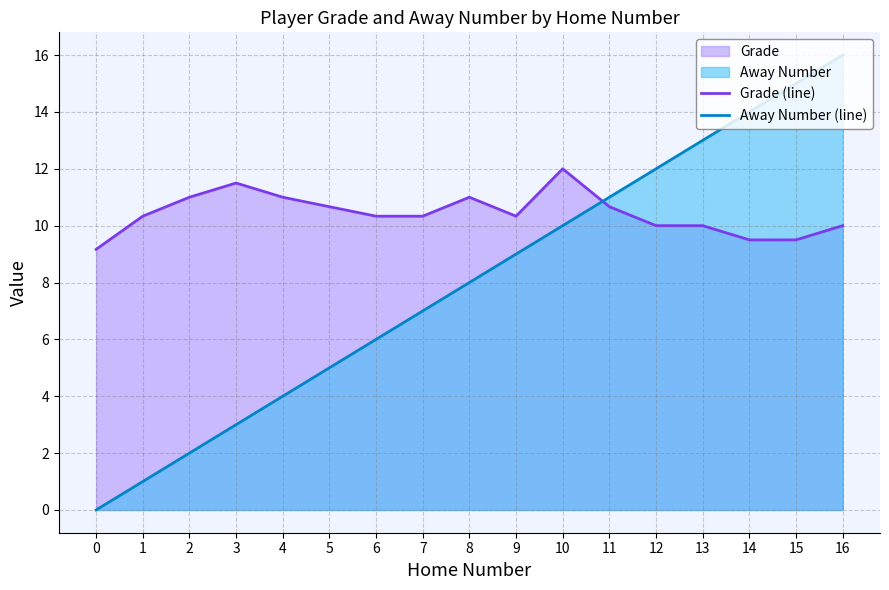

Where is the first local minimum for Grade (line)?

9